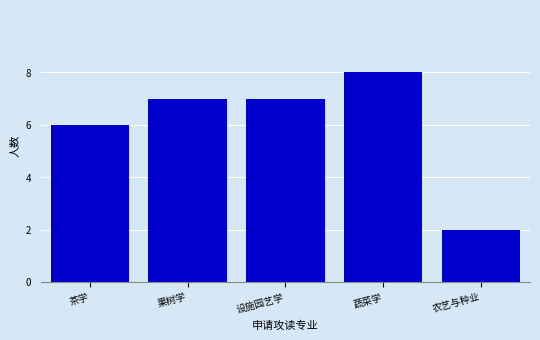

Reading left to right, what are all the values shown in this chart?

茶学=6	果树学=7	设施园艺学=7	蔬菜学=8	农艺与种业=2